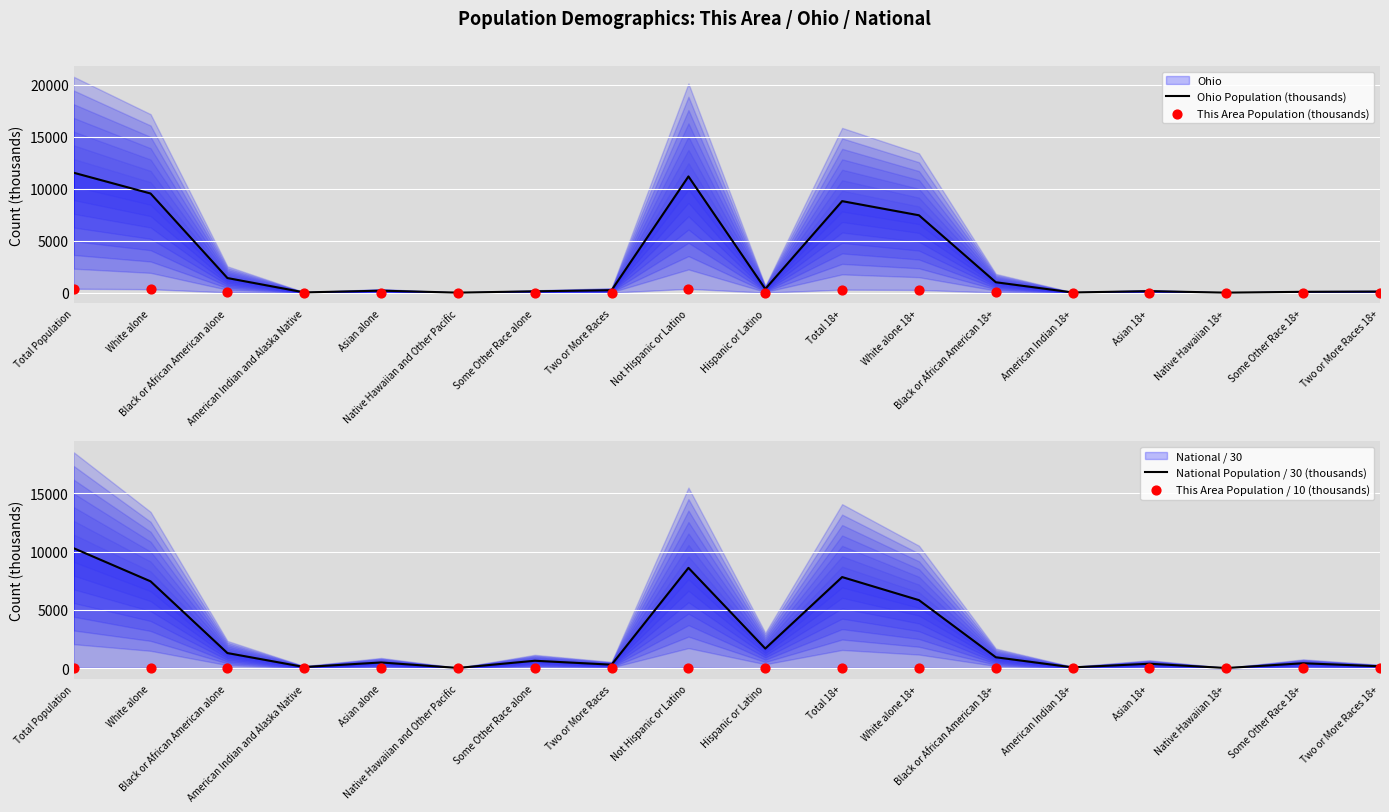

At which category is the sum across all series the highest?

Total Population